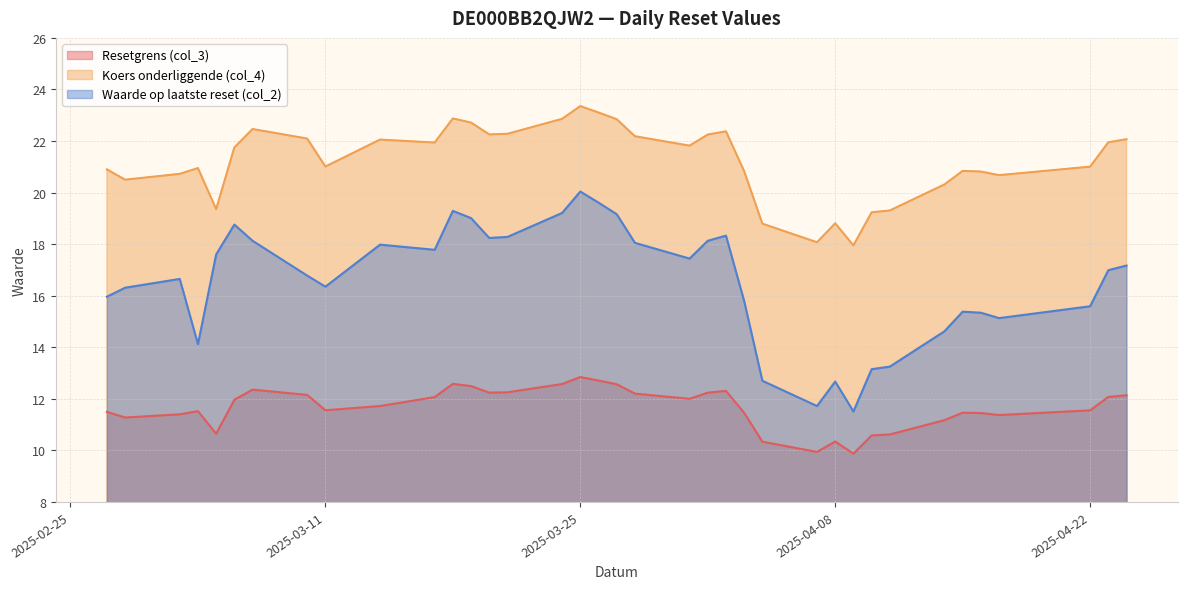

List the labels in order of Resetgrens (col_3) value, smallest first.

2025-04-09, 2025-04-07, 2025-04-04, 2025-04-08, 2025-04-10, 2025-04-11, 2025-03-05, 2025-04-14, 2025-02-28, 2025-04-17, 2025-03-03, 2025-04-16, 2025-04-03, 2025-04-15, 2025-02-27, 2025-03-04, 2025-04-22, 2025-03-11, 2025-03-14, 2025-03-06, 2025-03-31, 2025-03-17, 2025-04-23, 2025-04-24, 2025-03-10, 2025-03-28, 2025-04-01, 2025-03-20, 2025-03-21, 2025-04-02, 2025-03-07, 2025-03-19, 2025-03-27, 2025-03-24, 2025-03-18, 2025-03-26, 2025-03-25